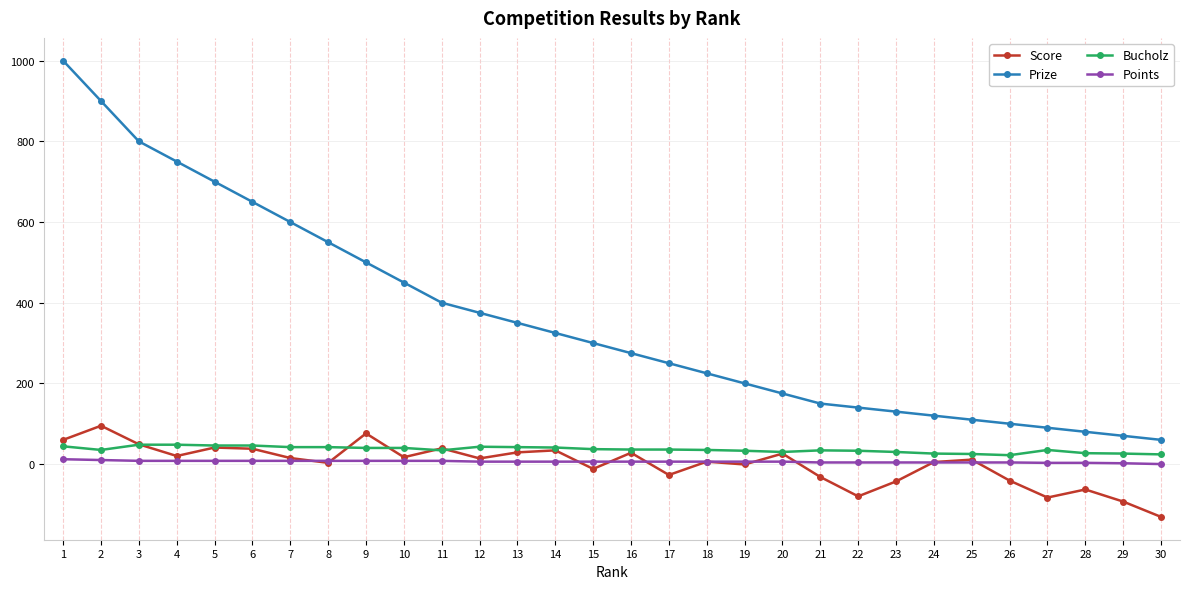

How many categories are shown in the chart?

30